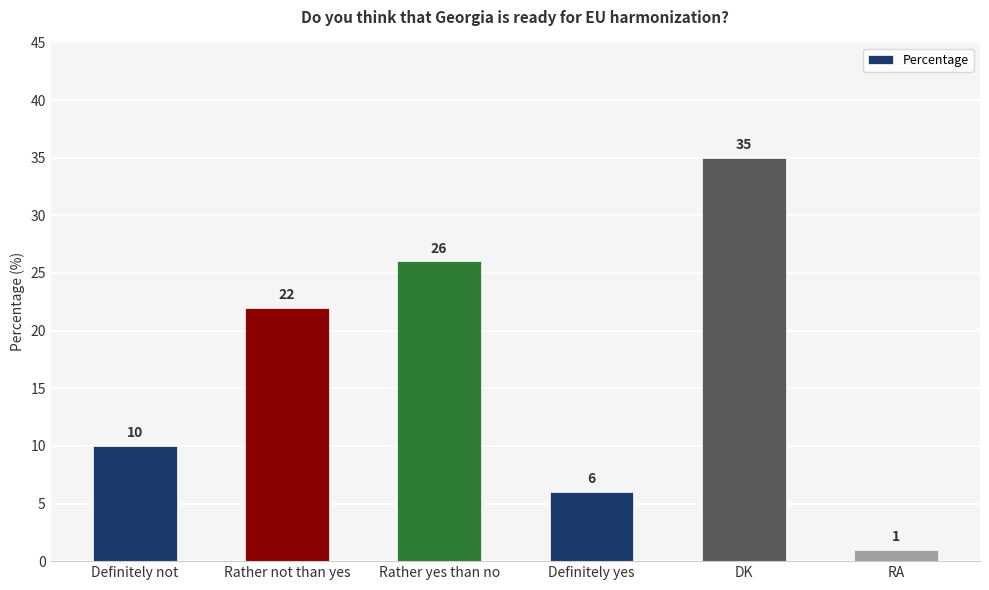

How many bars are there in total?

6